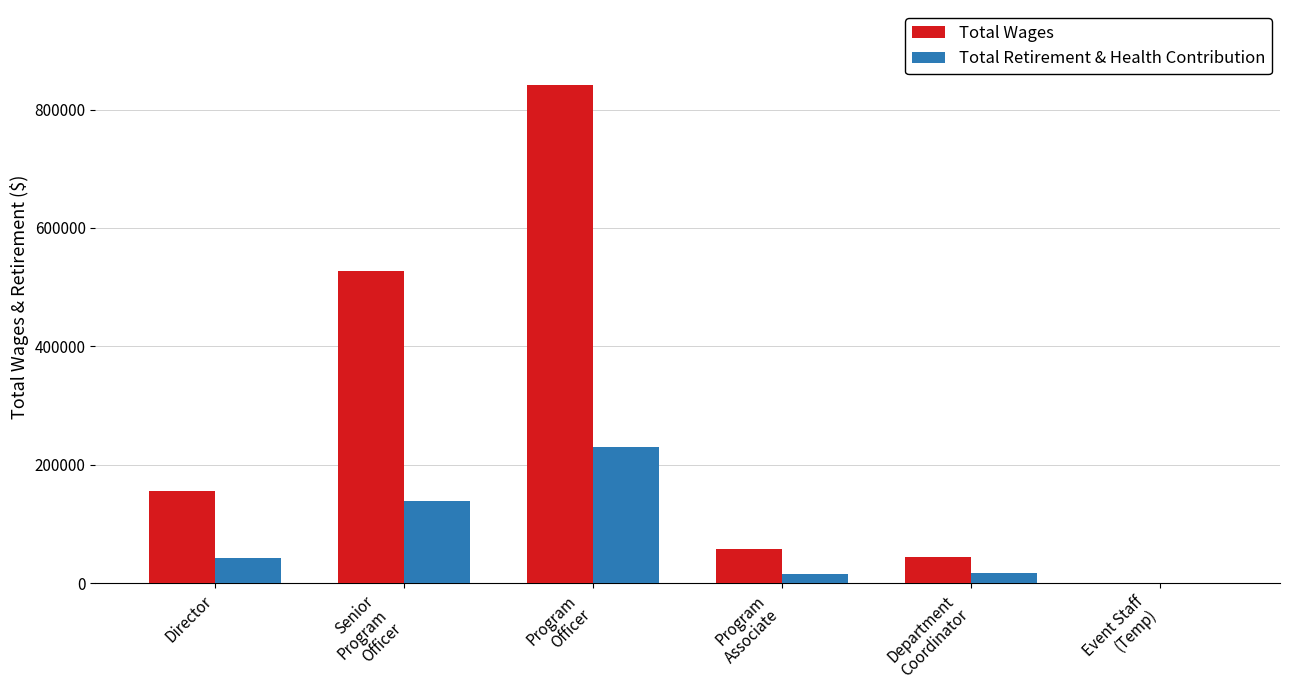

What are all the series names shown in the legend?

Total Wages, Total Retirement & Health Contribution